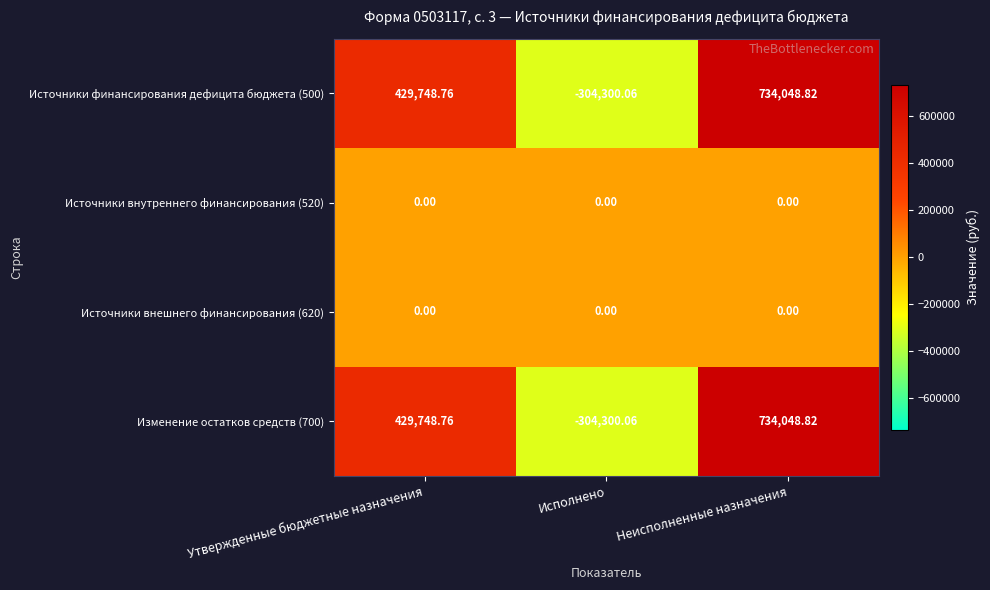

Which label corresponds to the largest value in the chart?

Неисполненные назначения